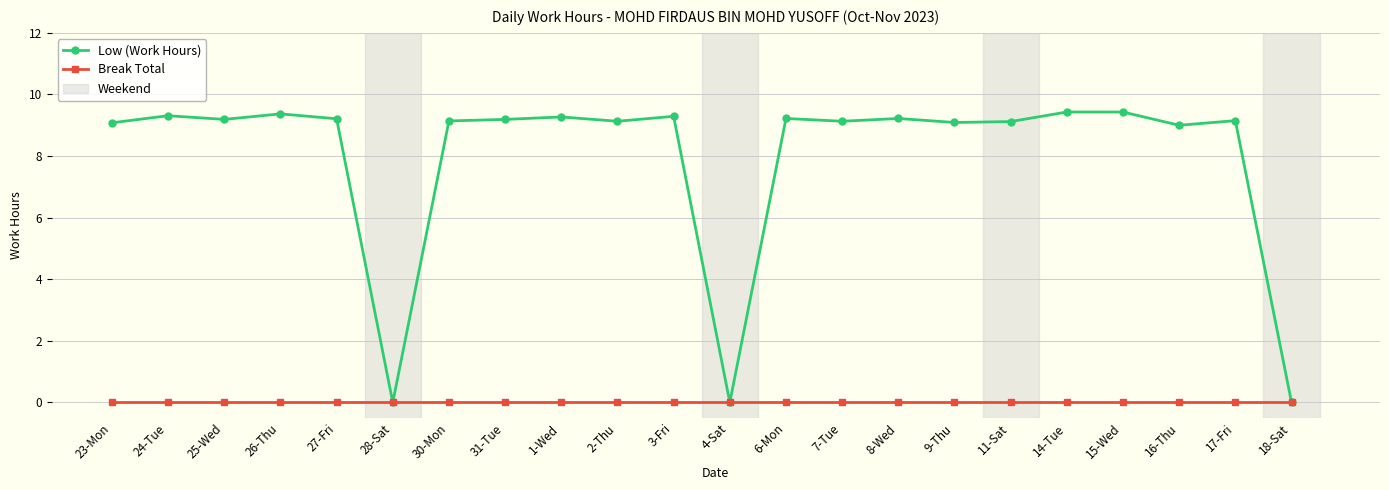

Which series has the largest range (max minus min)?

Low (Work Hours)